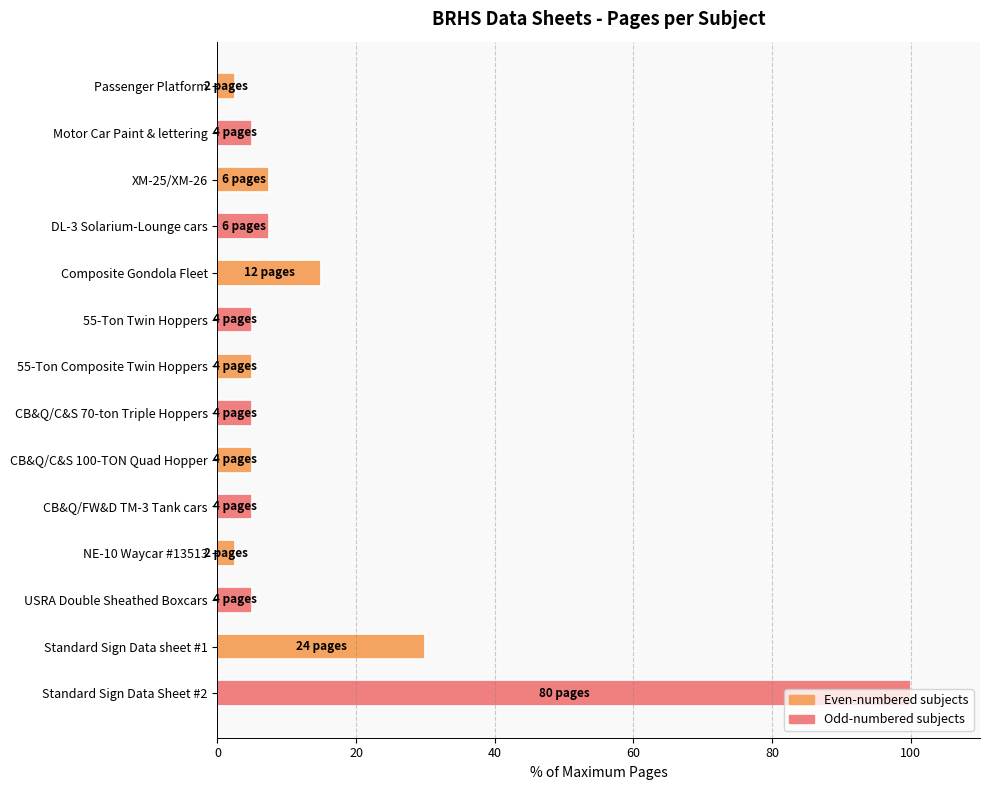

The chart shows a value of 5.0 at 55-Ton Twin Hoppers. True or false?

True